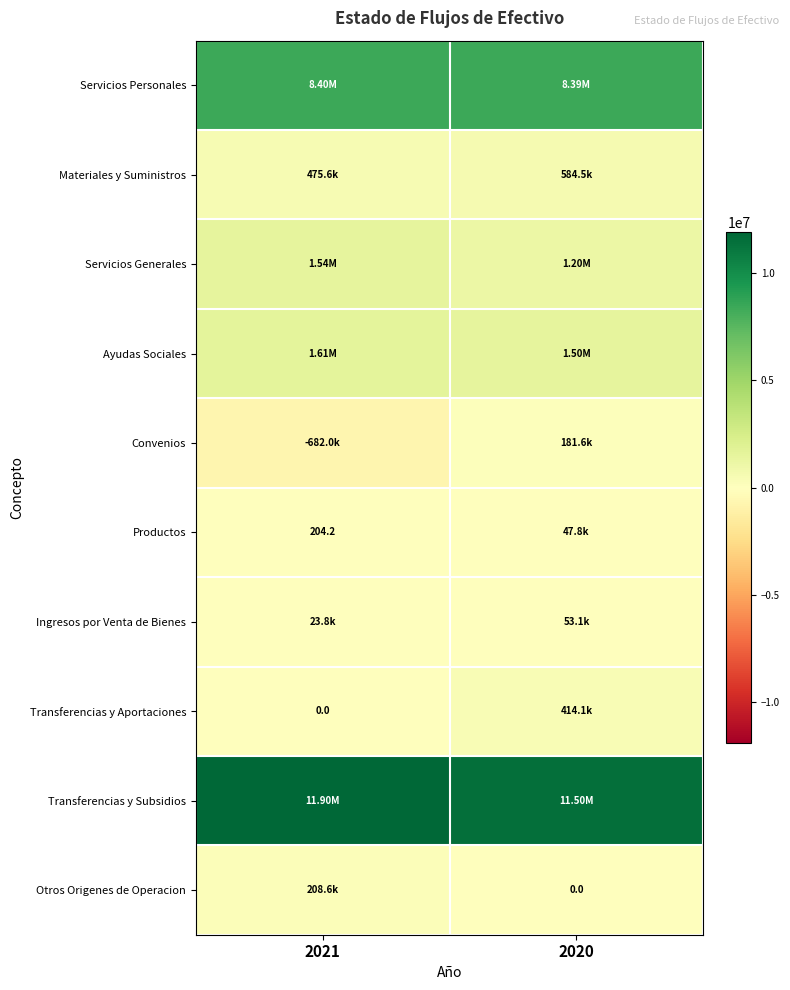

The value of Convenios at 2020 is 75437.7. True or false?

False